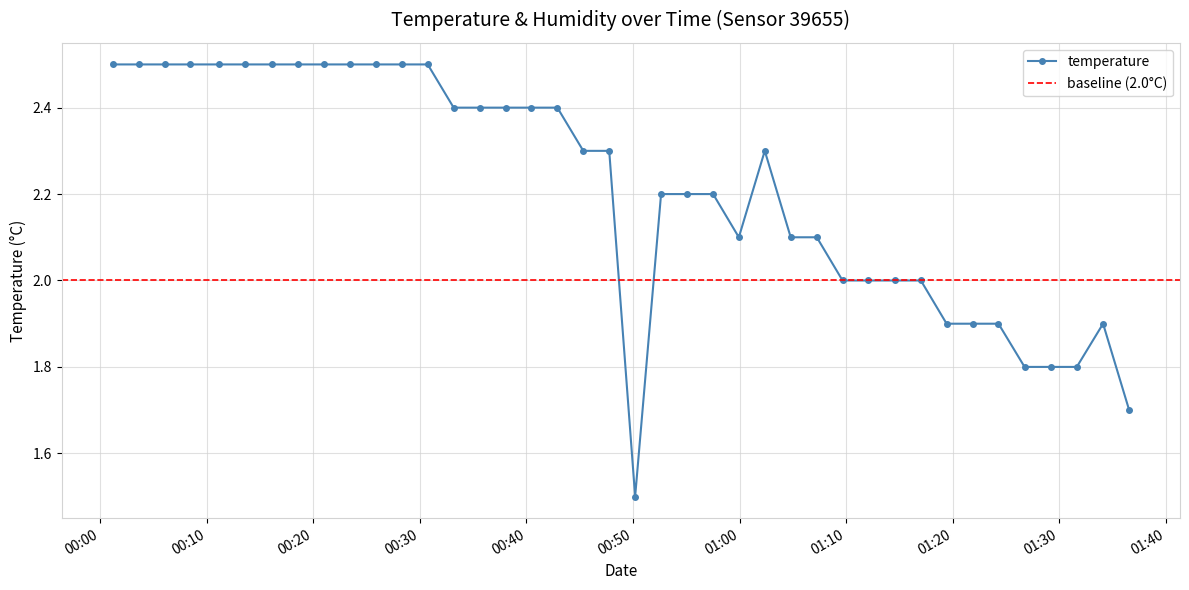

Rank the categories by value from lowest to highest.

2023-03-01T00:50:12, 2023-03-01T01:36:34, 2023-03-01T01:26:45, 2023-03-01T01:29:11, 2023-03-01T01:31:39, 2023-03-01T01:19:26, 2023-03-01T01:21:52, 2023-03-01T01:24:18, 2023-03-01T01:34:07, 2023-03-01T01:09:40, 2023-03-01T01:12:06, 2023-03-01T01:14:35, 2023-03-01T01:17:01, 2023-03-01T00:59:56, 2023-03-01T01:04:48, 2023-03-01T01:07:15, 2023-03-01T00:52:38, 2023-03-01T00:55:05, 2023-03-01T00:57:31, 2023-03-01T00:45:20, 2023-03-01T00:47:46, 2023-03-01T01:02:22, 2023-03-01T00:33:10, 2023-03-01T00:35:36, 2023-03-01T00:38:02, 2023-03-01T00:40:28, 2023-03-01T00:42:54, 2023-03-01T00:01:10, 2023-03-01T00:03:36, 2023-03-01T00:06:02, 2023-03-01T00:08:28, 2023-03-01T00:11:10, 2023-03-01T00:13:37, 2023-03-01T00:16:08, 2023-03-01T00:18:34, 2023-03-01T00:21:00, 2023-03-01T00:23:26, 2023-03-01T00:25:52, 2023-03-01T00:28:18, 2023-03-01T00:30:44